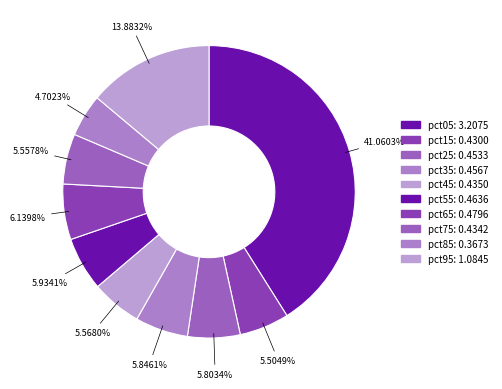

Which category has the smallest portion of the pie?

pct85